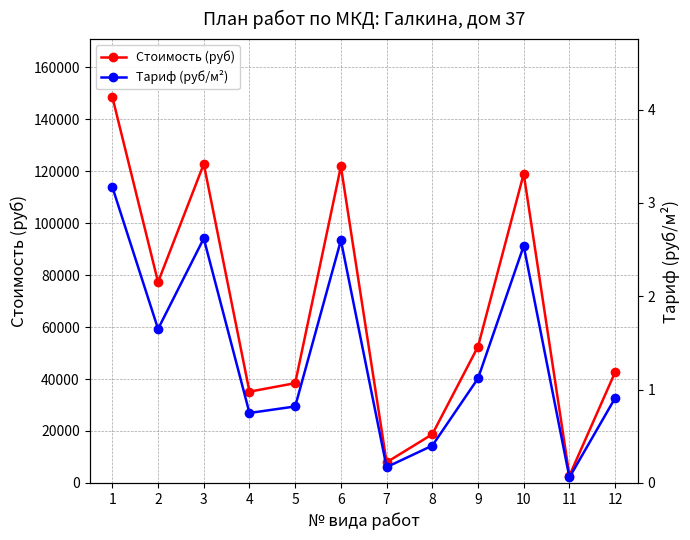

Reading left to right, what are all the values shown in this chart?

Стоимость (руб): 148473.9	77281.4	122713.5	35127.9	38406.5	121776.7	7962.3	18734.9	52457.7	118966.5	2810.2	42621.9
Тариф (руб/м²): 3.2	1.6	2.6	0.8	0.8	2.6	0.2	0.4	1.1	2.5	0.1	0.9